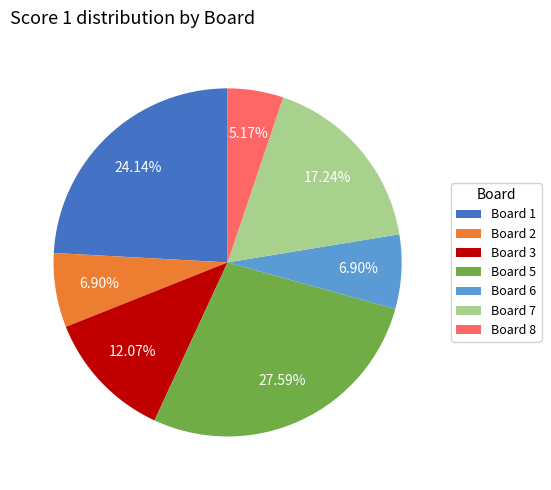

To the nearest percent, what percentage of the pie is Board 5?

28%